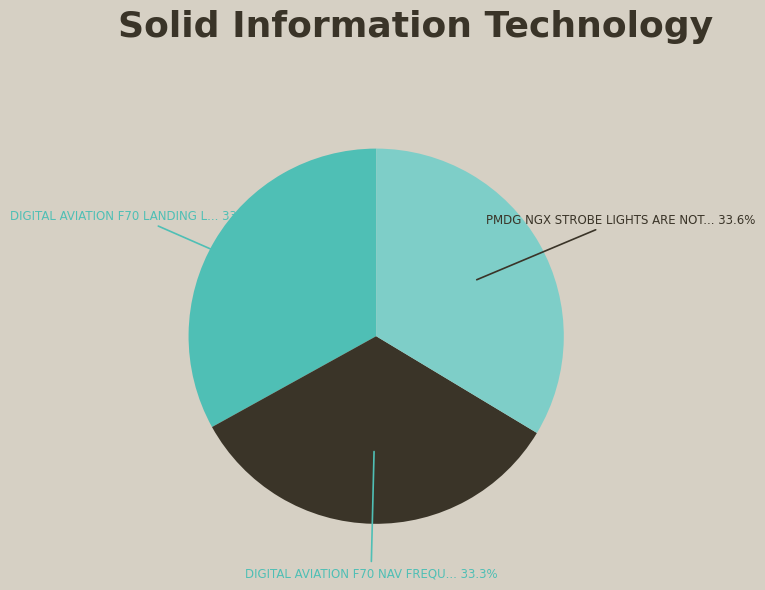

Is there a majority slice in this chart?

No